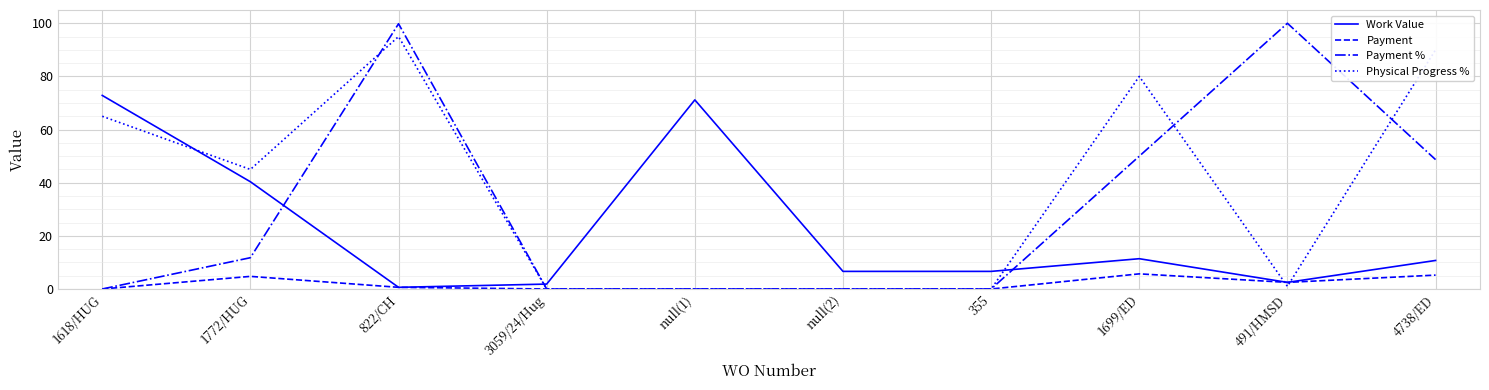

At which category does Work Value reach its first local valley?

822/CH